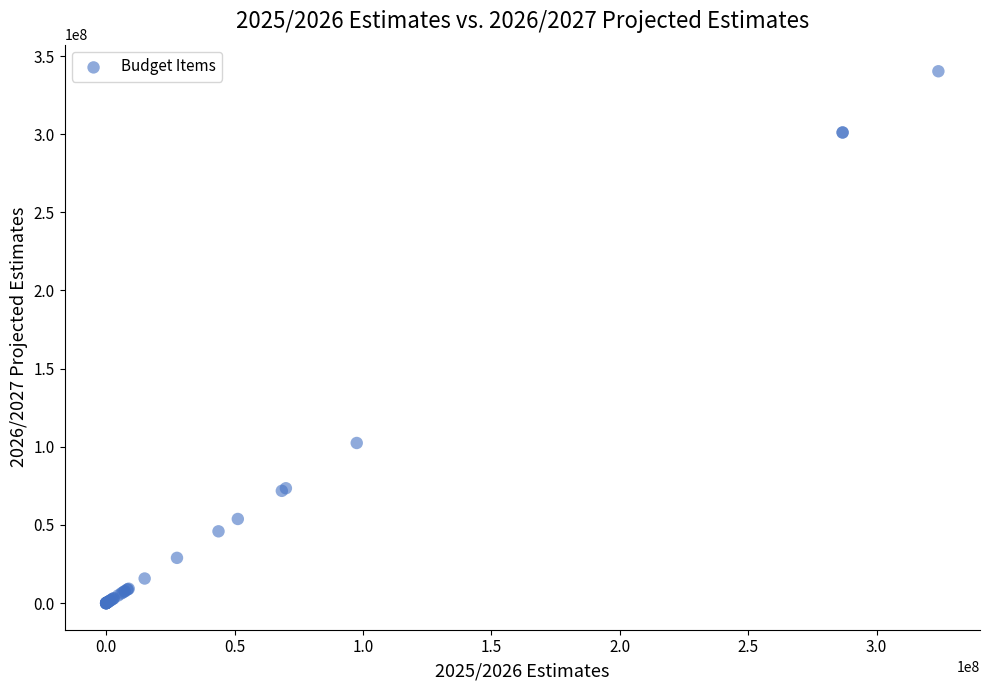

What Y value in the scatter plot is closest to 170119163?

102445698.0